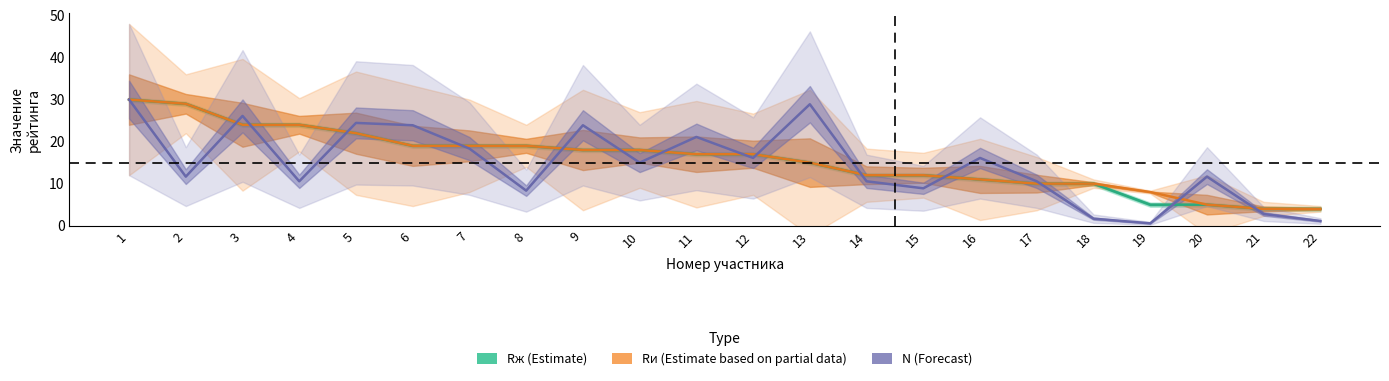

What is the greatest value displayed?

30.0